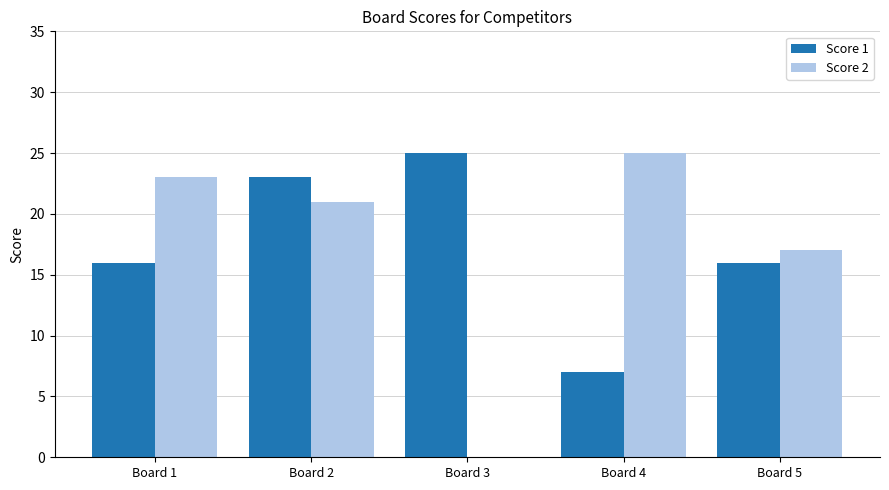

Count the number of data series in this chart.

2